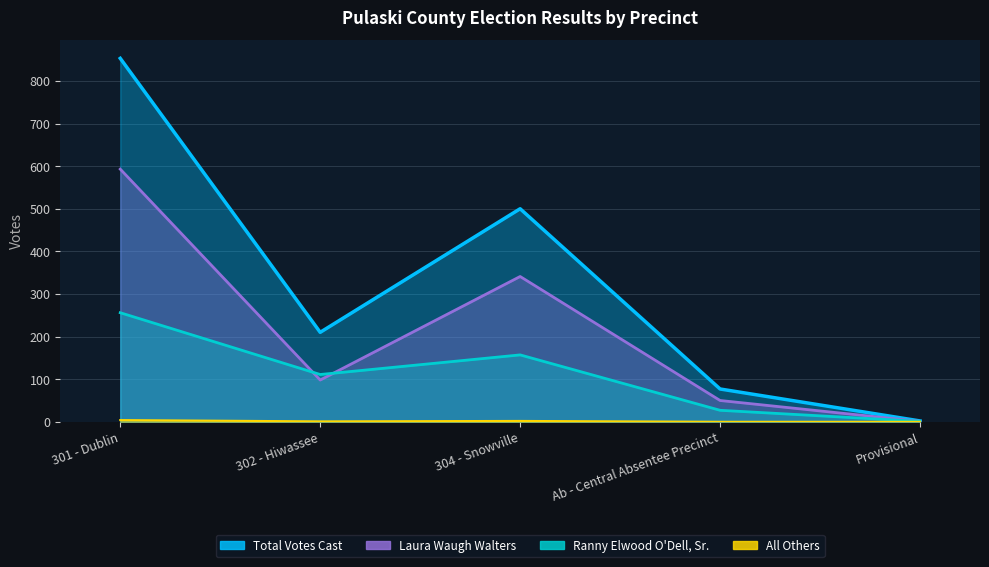

What is the spread (max minus min) of values at Provisional?

2